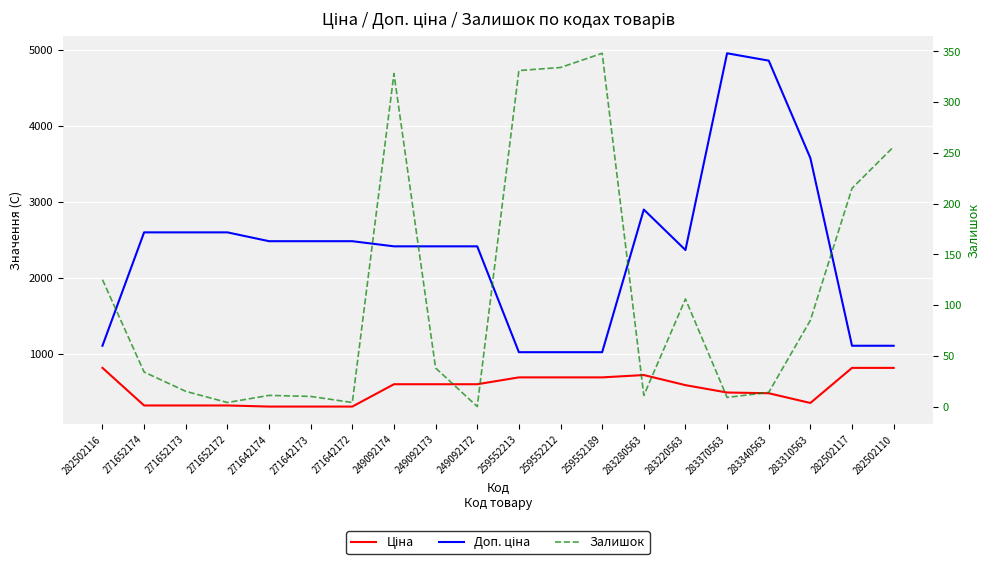

What is the total value across all series at 282502117?

2142.7